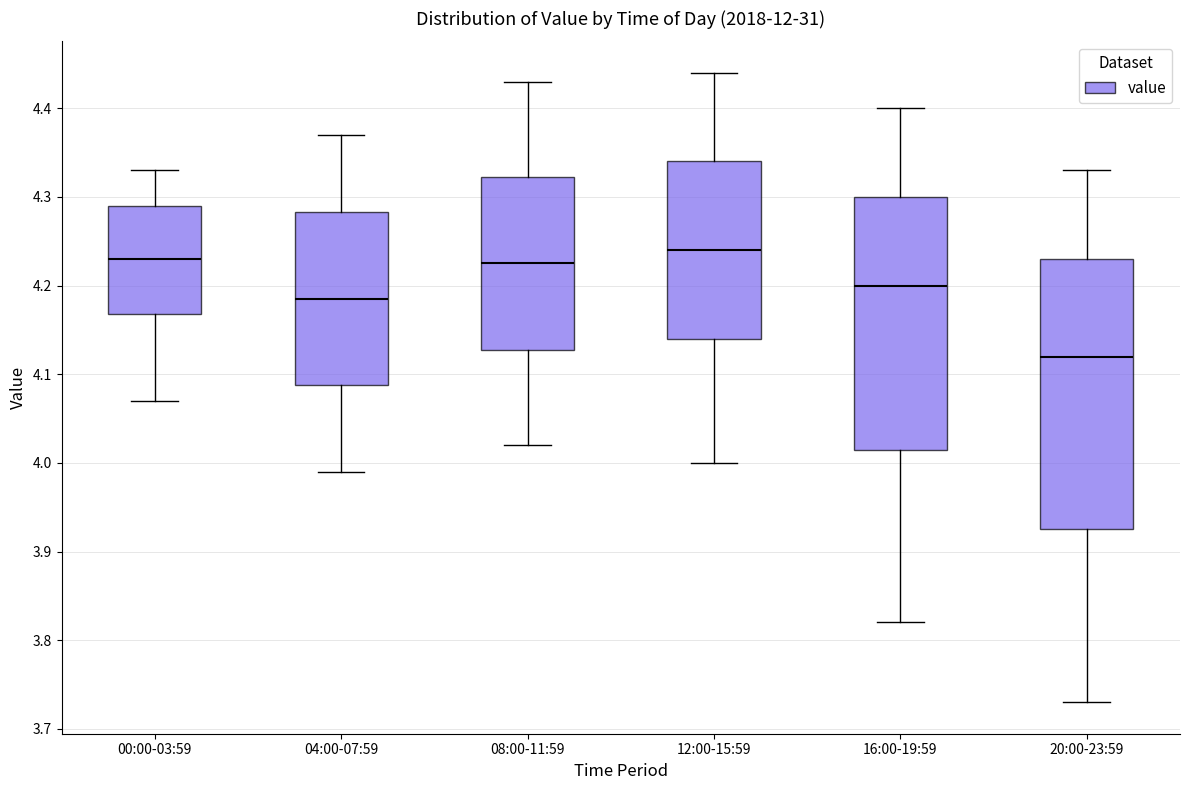

Reading left to right, transcribe this box plot: for each box, give where its median line is, the range the box spans, and where its two whiskers end, as read against the y-axis. The values are not printed on the chart, so give them approximately, as read against the axis.

00:00-03:59: median 4.23, box 4.17 to 4.29, whiskers 4.07 to 4.33
04:00-07:59: median 4.19, box 4.09 to 4.28, whiskers 3.99 to 4.37
08:00-11:59: median 4.23, box 4.13 to 4.32, whiskers 4.02 to 4.43
12:00-15:59: median 4.24, box 4.14 to 4.34, whiskers 4.00 to 4.44
16:00-19:59: median 4.20, box 4.02 to 4.30, whiskers 3.82 to 4.40
20:00-23:59: median 4.12, box 3.93 to 4.23, whiskers 3.73 to 4.33